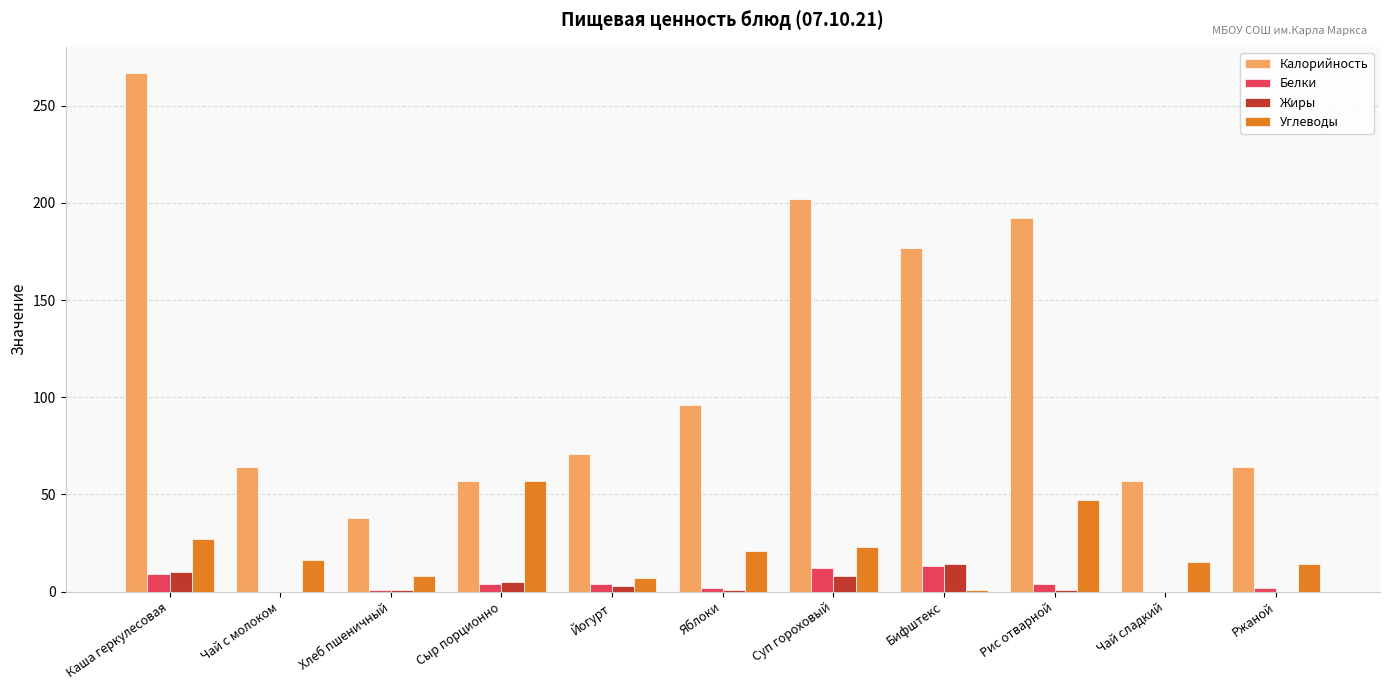

What is the sum of all Калорийность values?

1285